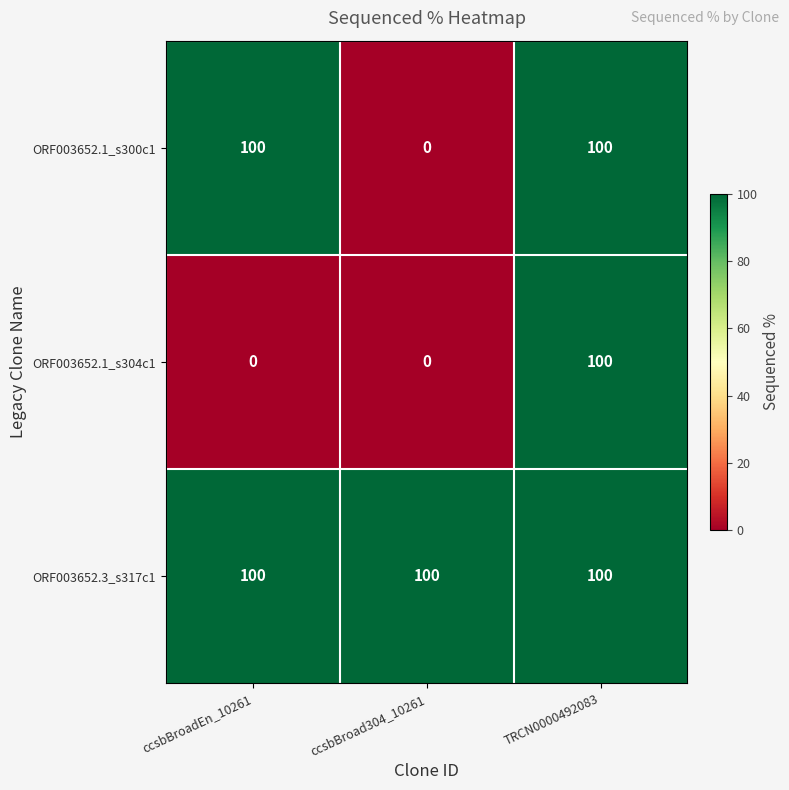

What is the average value of the ORF003652.1_s304c1 series?

33